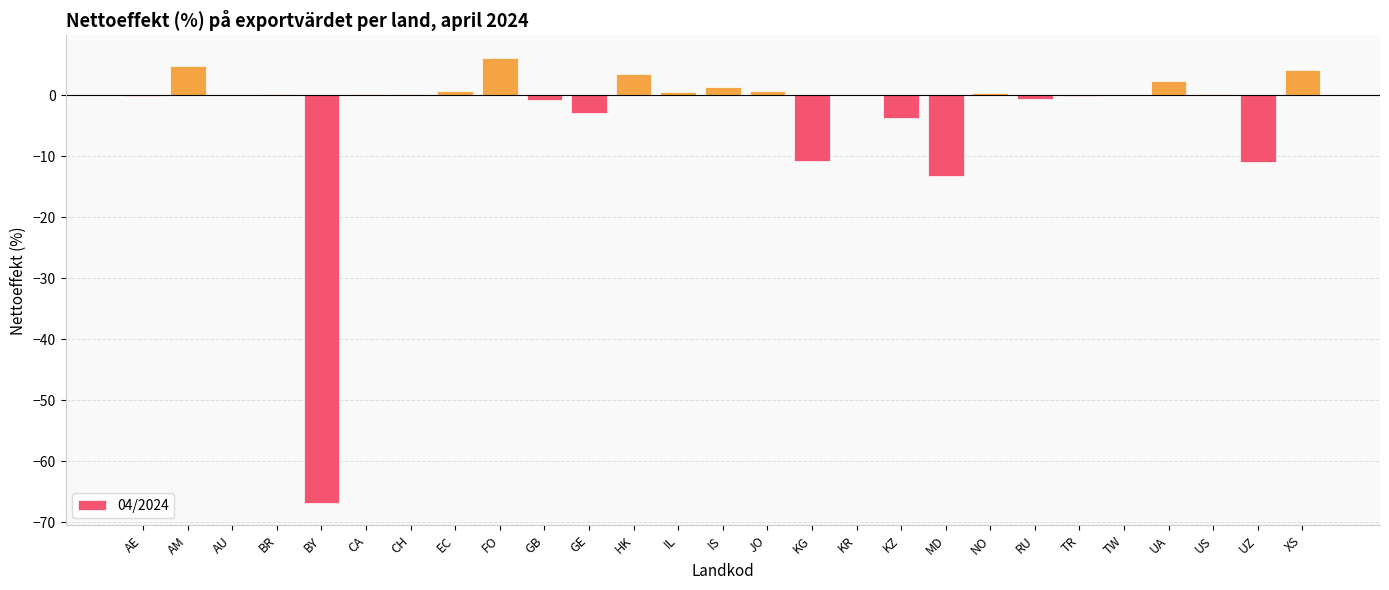

The chart shows a value of 4.2 at XS. True or false?

True